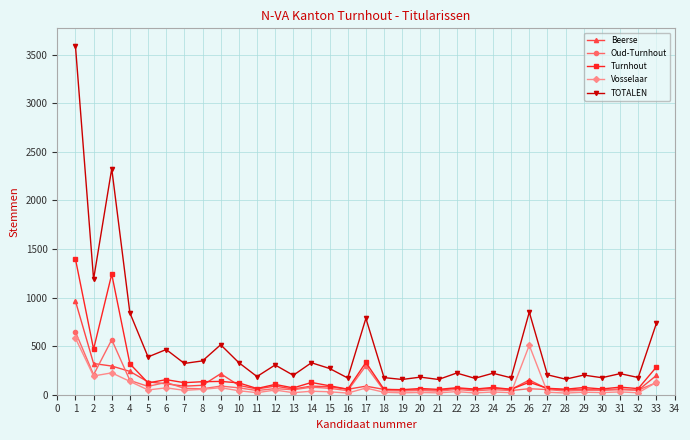

Where is the first local minimum for Turnhout?

2